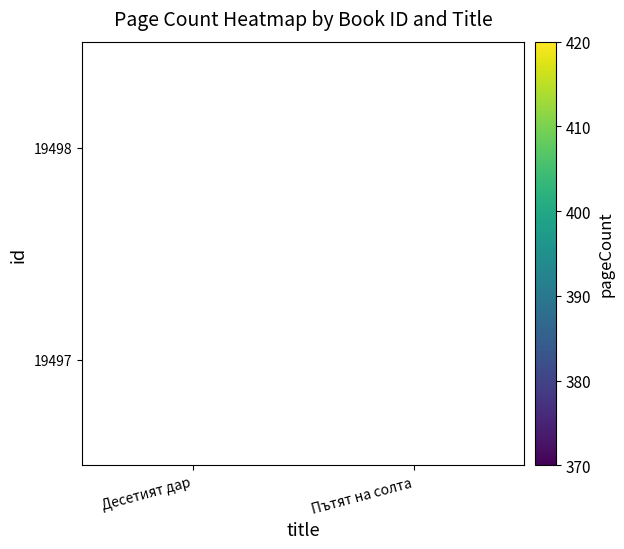

The value of 19498 at Пътят на солта is 111. True or false?

False